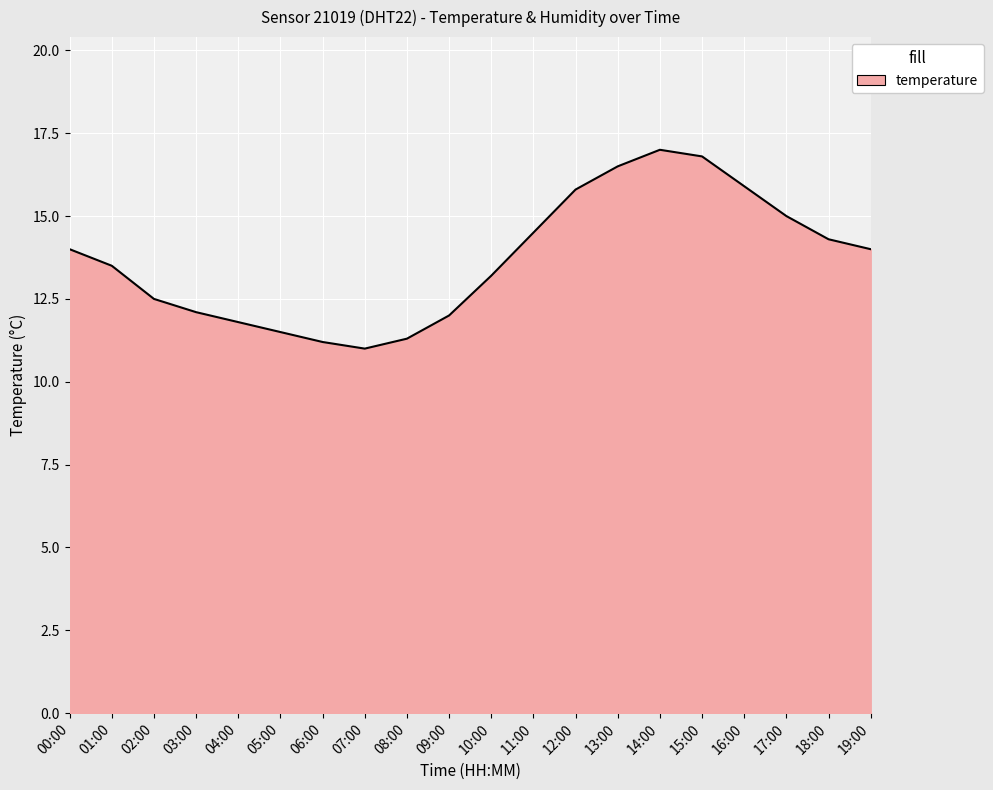

What is the sum of the values at 01:00 and 09:00?

25.5